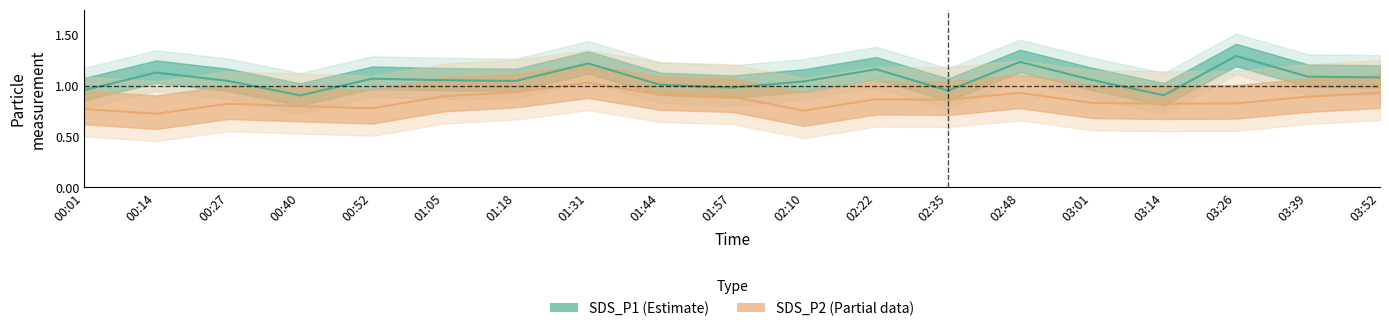

What is the difference between the second highest and minimum values in the SDS_P2 series?

0.2